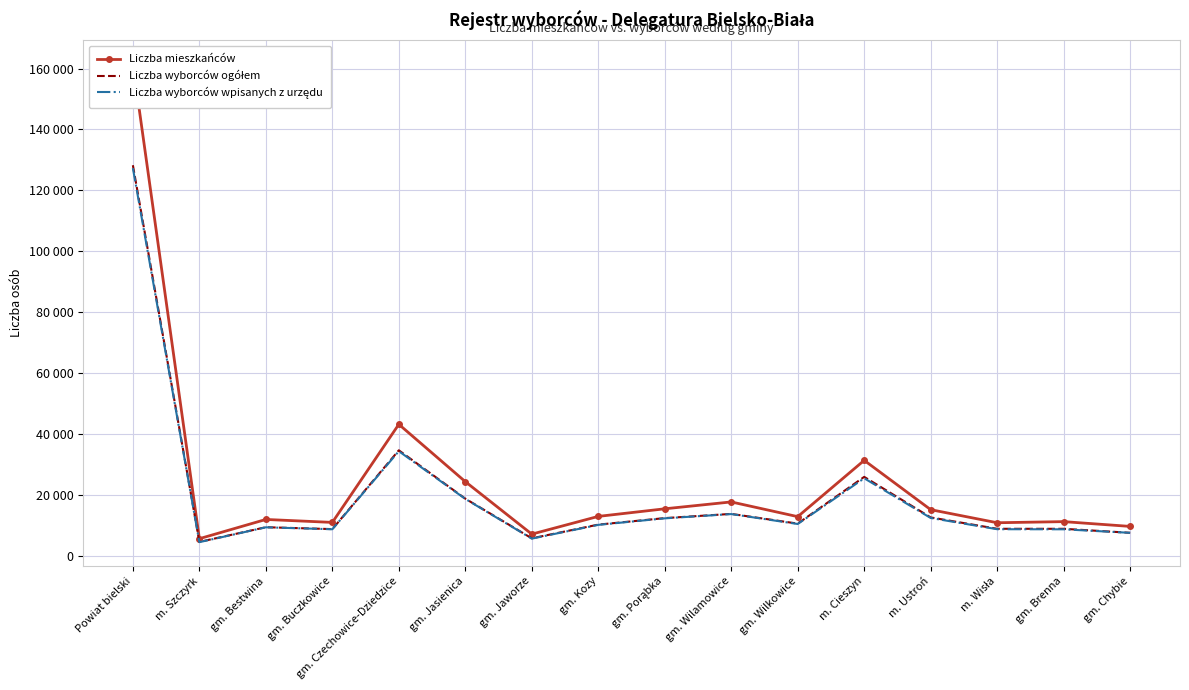

At how many categories does at least one series exceed 133410?

1